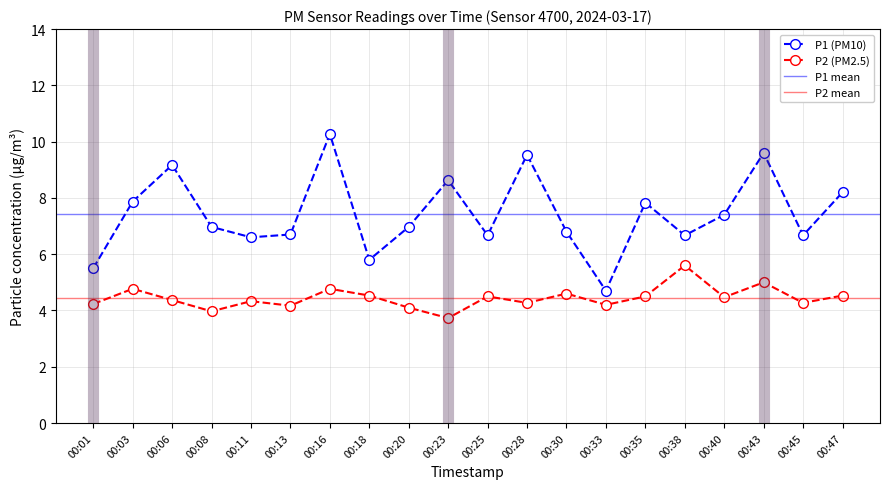

Is the value of P2 at 00:06 greater than the value of P1 at 00:18?

No